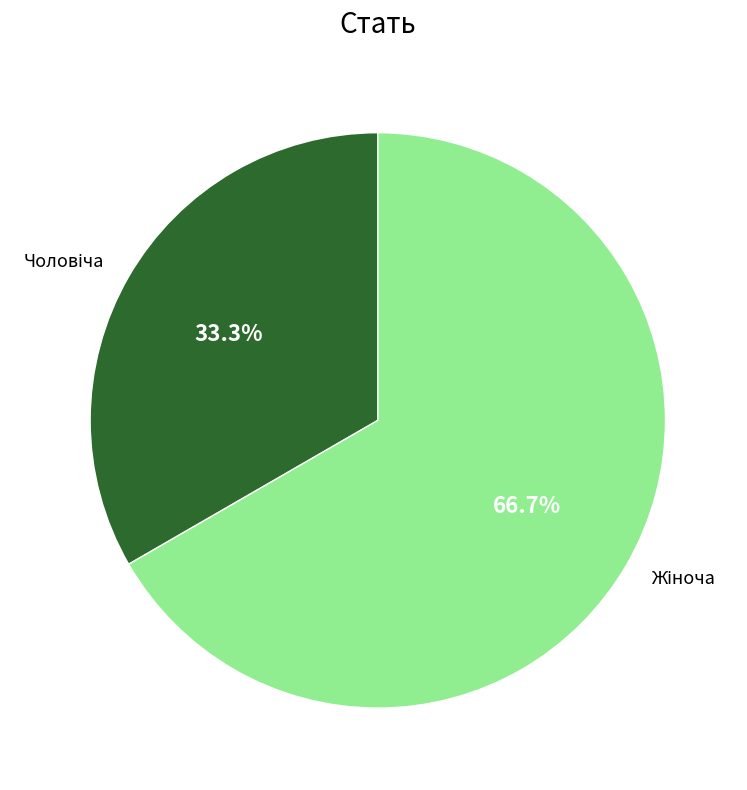

Is there a majority slice in this chart?

Yes